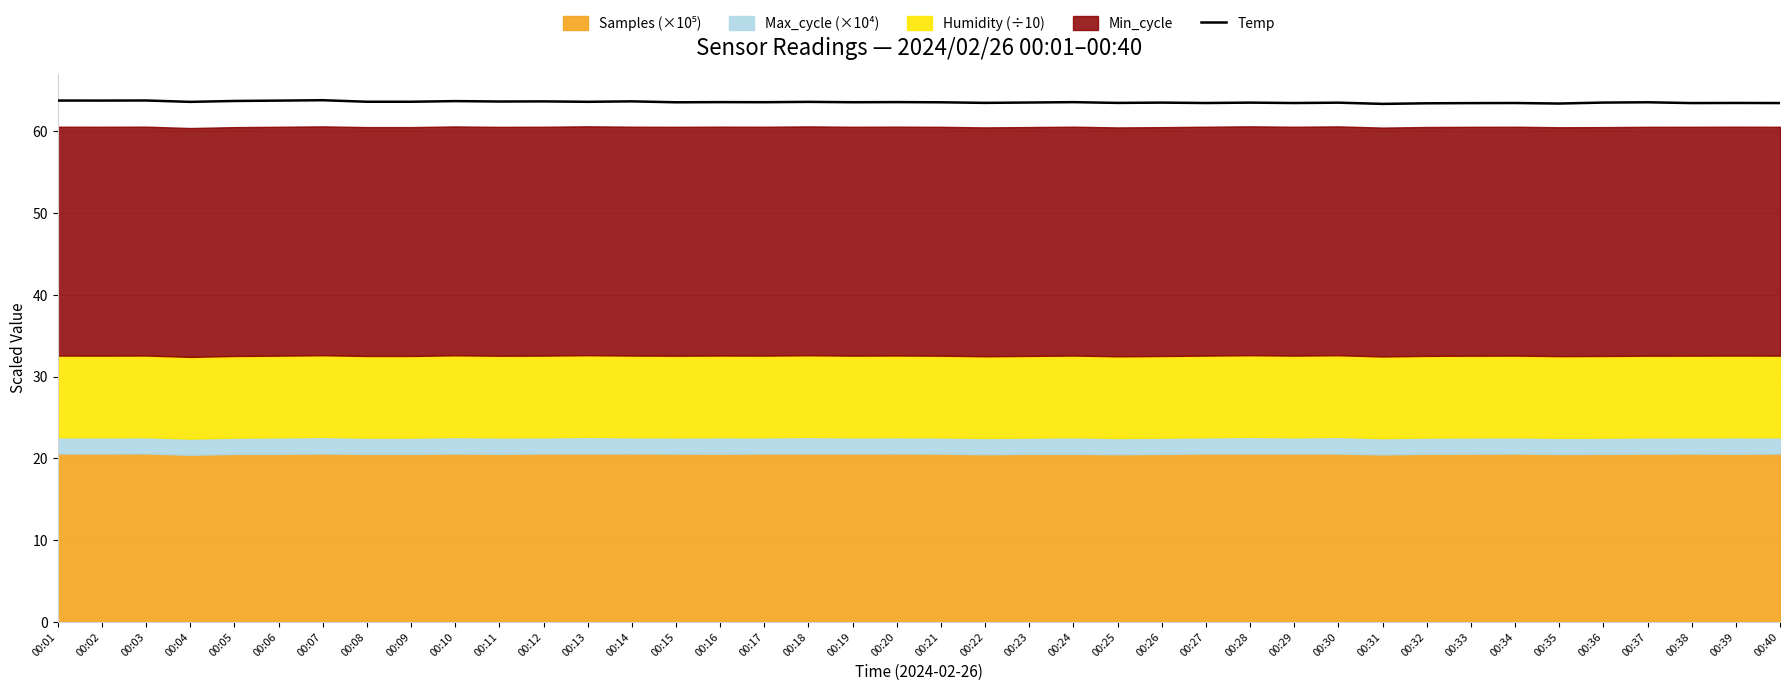

How many points are higher than both their immediate neighbors (excluding endpoints)?

15